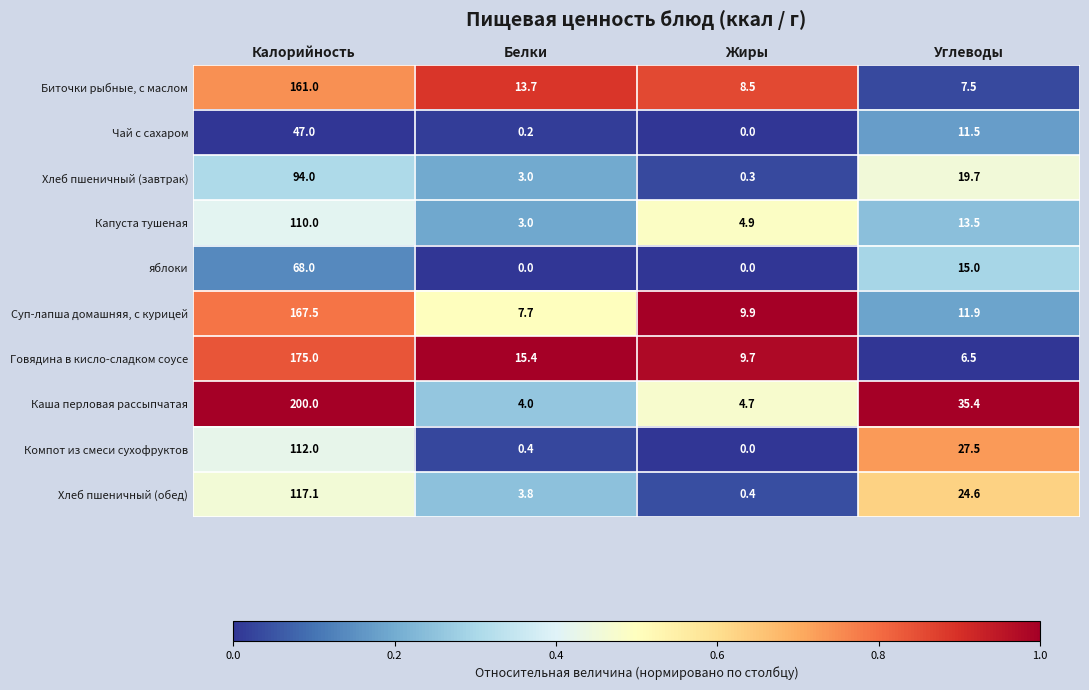

Rank the series by their maximum value, from highest to lowest.

Каша перловая рассыпчатая, Говядина в кисло-сладком соусе, Суп-лапша домашняя, с курицей, Биточки рыбные, с маслом, Хлеб пшеничный (обед), Компот из смеси сухофруктов, Капуста тушеная, Хлеб пшеничный (завтрак), яблоки, Чай с сахаром